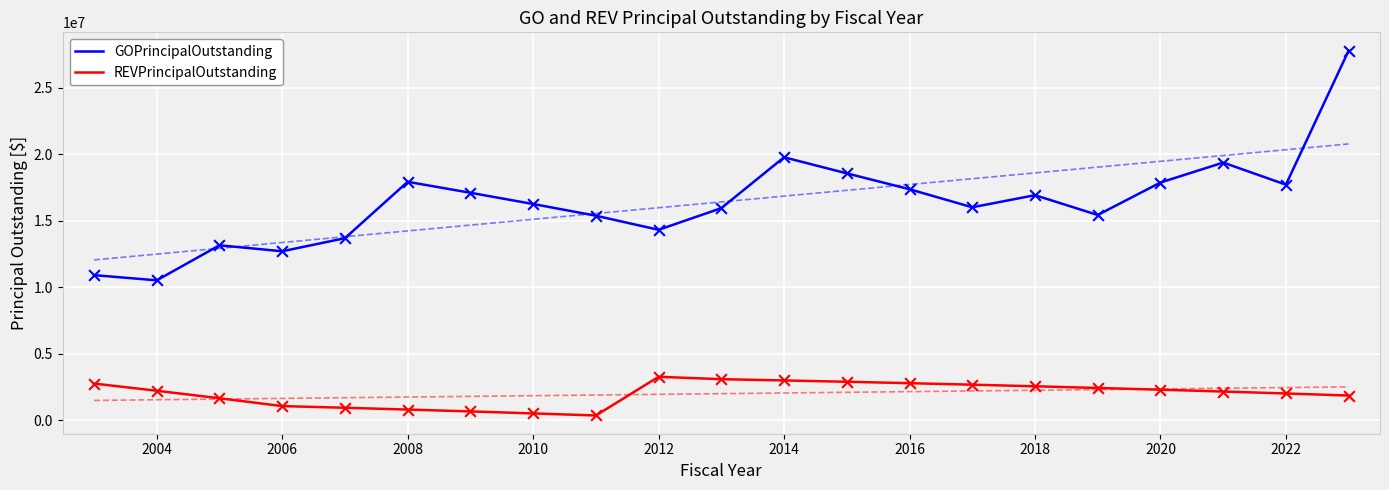

Which series reaches the minimum Y coordinate?

REVPrincipalOutstanding